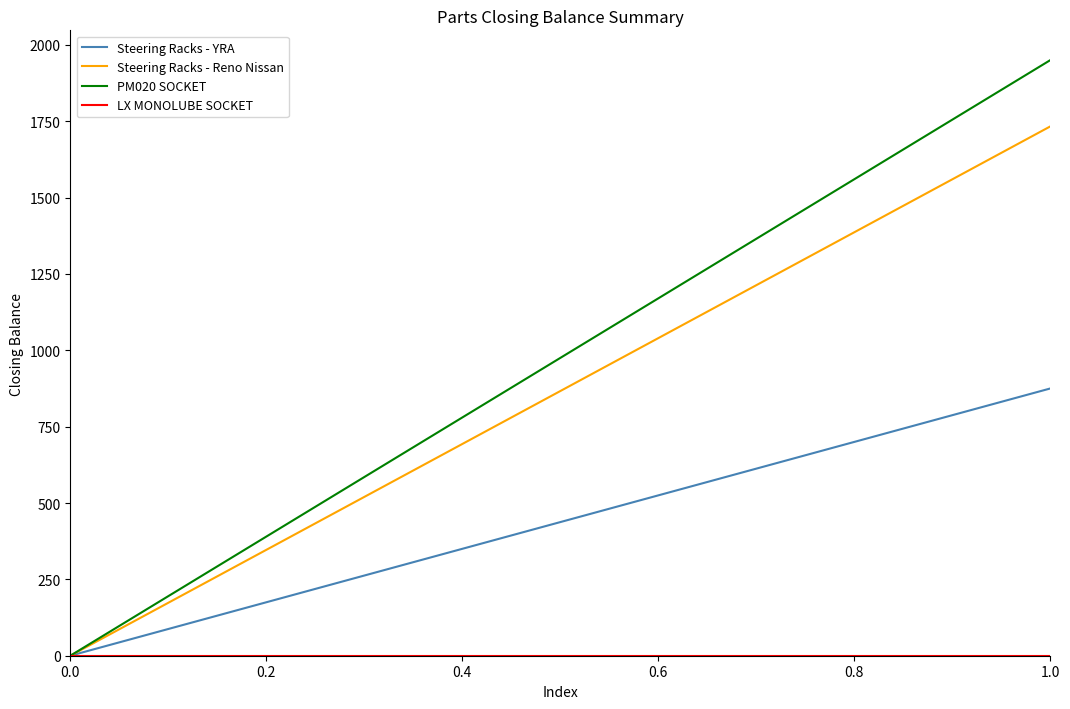

List the series in order of their peak value, highest first.

PM020 SOCKET, Steering Racks - Reno Nissan, Steering Racks - YRA, LX MONOLUBE SOCKET